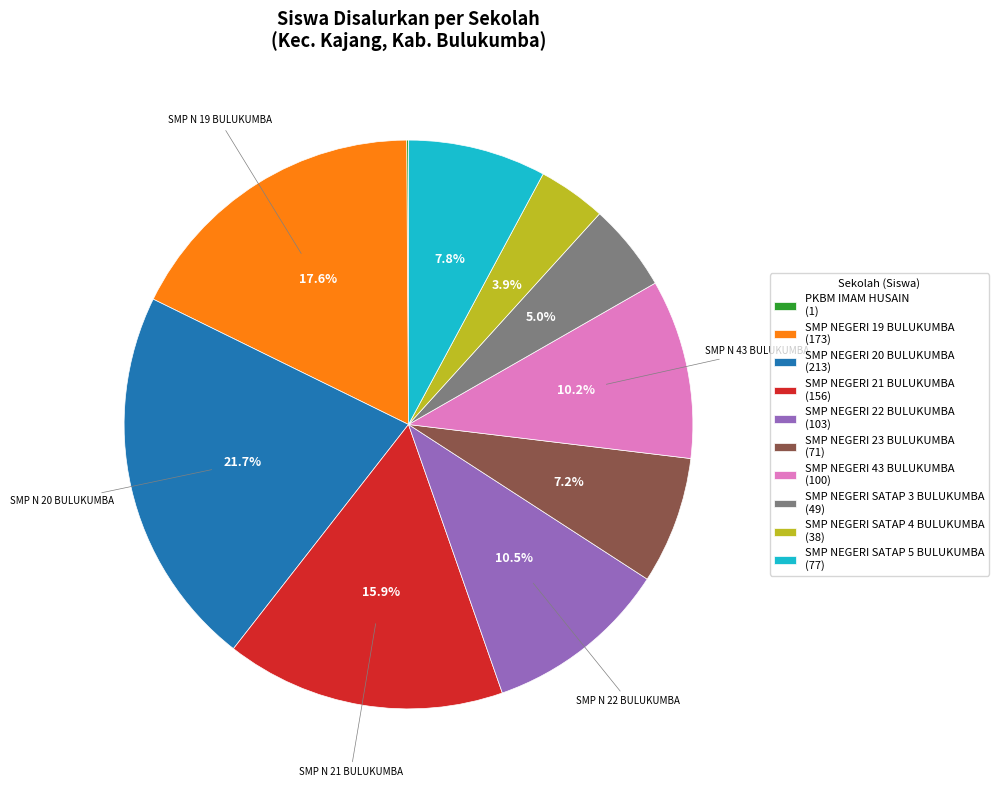

Does any single category account for the majority?

No